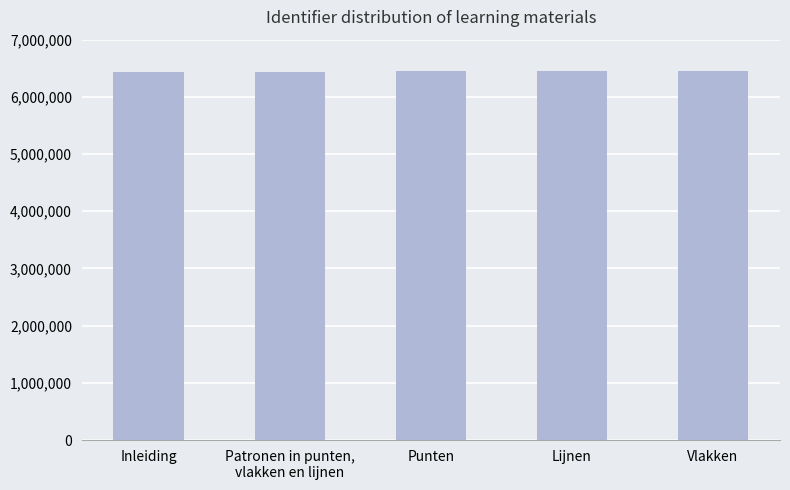

Are the bars horizontal?

No